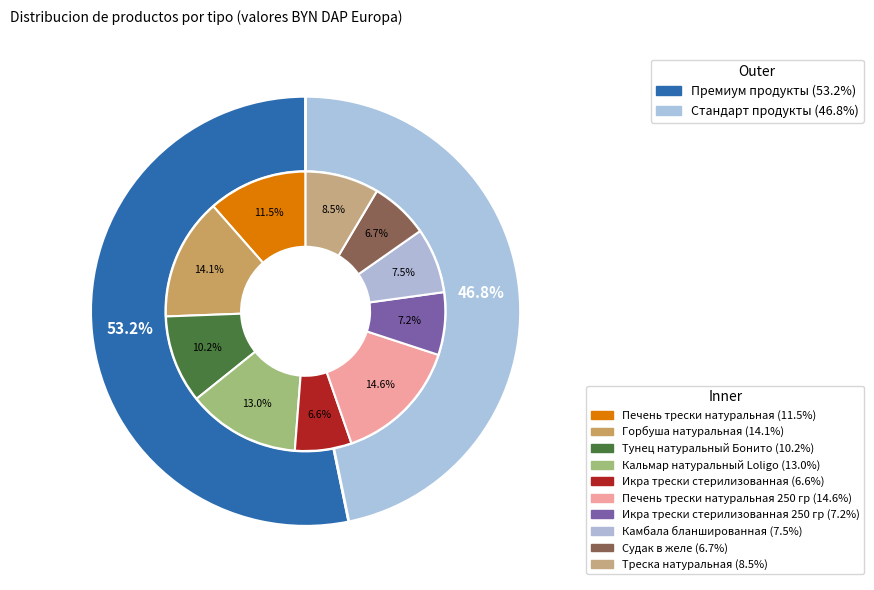

To the nearest percent, what is the average slice percentage?

10%